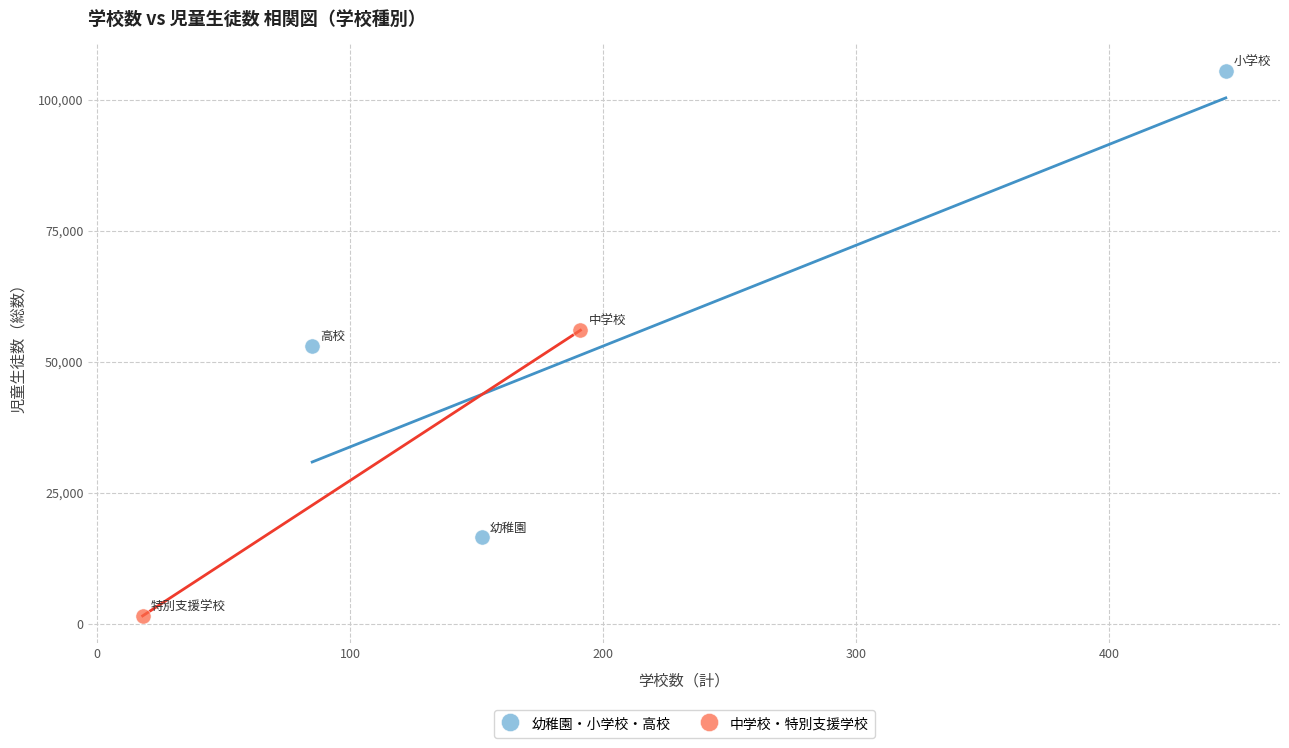

What are all the series names shown in the legend?

幼稚園・小学校・高校, 中学校・特別支援学校